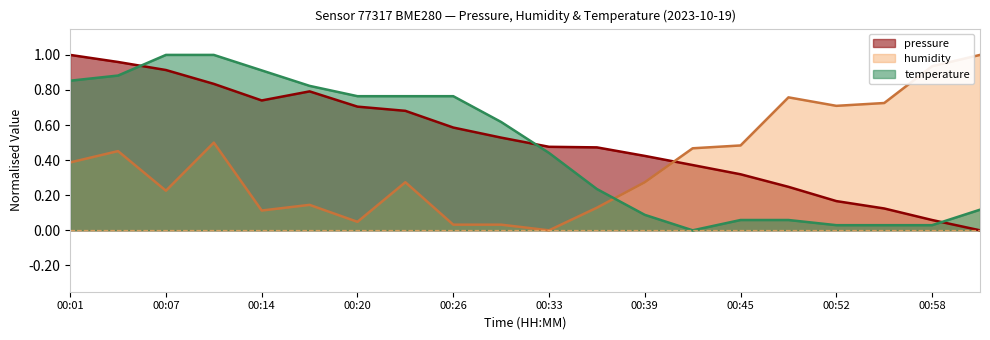

What is the total value across all series at 00:42?

0.8